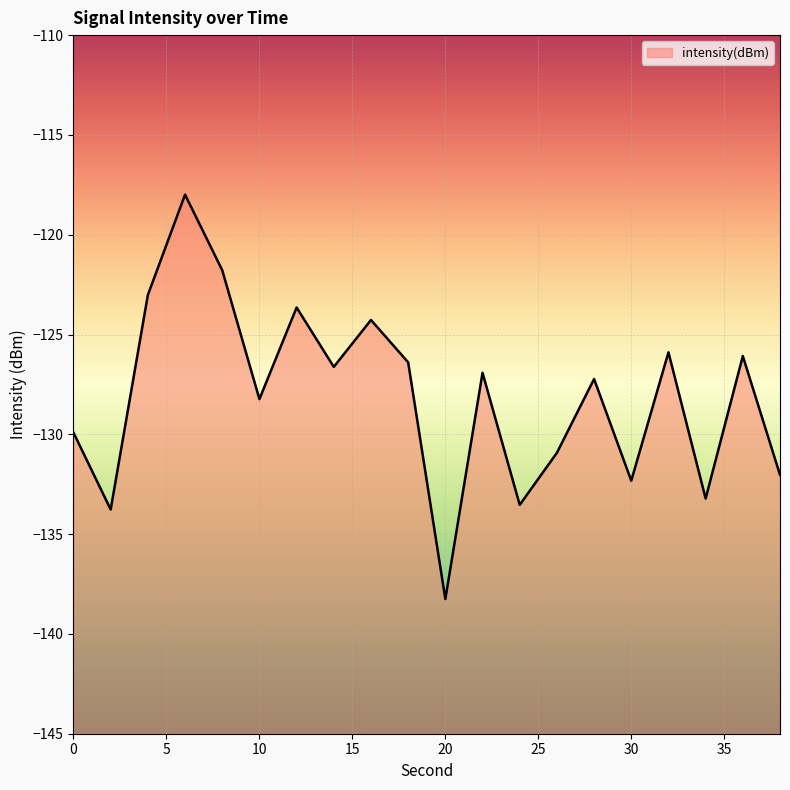

List the labels in order of value, largest first.

6, 8, 4, 12, 16, 32, 36, 18, 14, 22, 28, 10, 0, 26, 38, 30, 34, 24, 2, 20